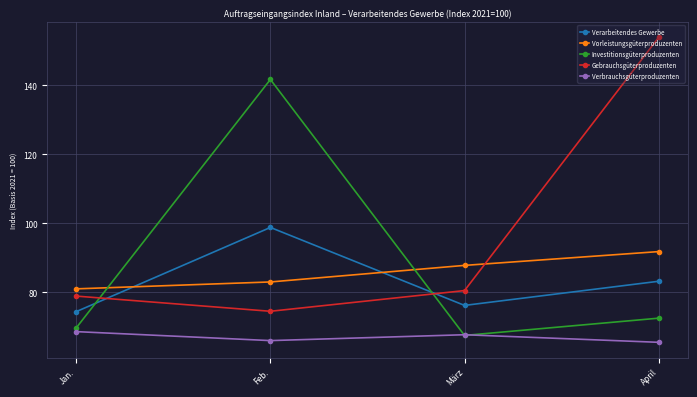

How many times do Vorleistungsgüterproduzenten and Gebrauchsgüterproduzenten cross each other?

1